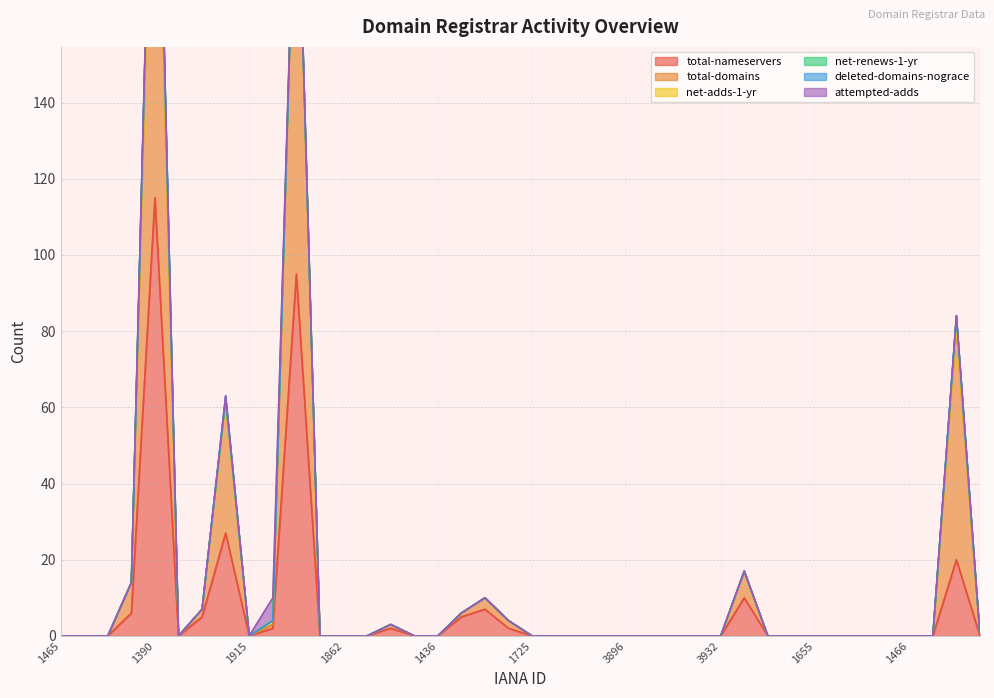

Which series has the largest total across all categories?

total-domains